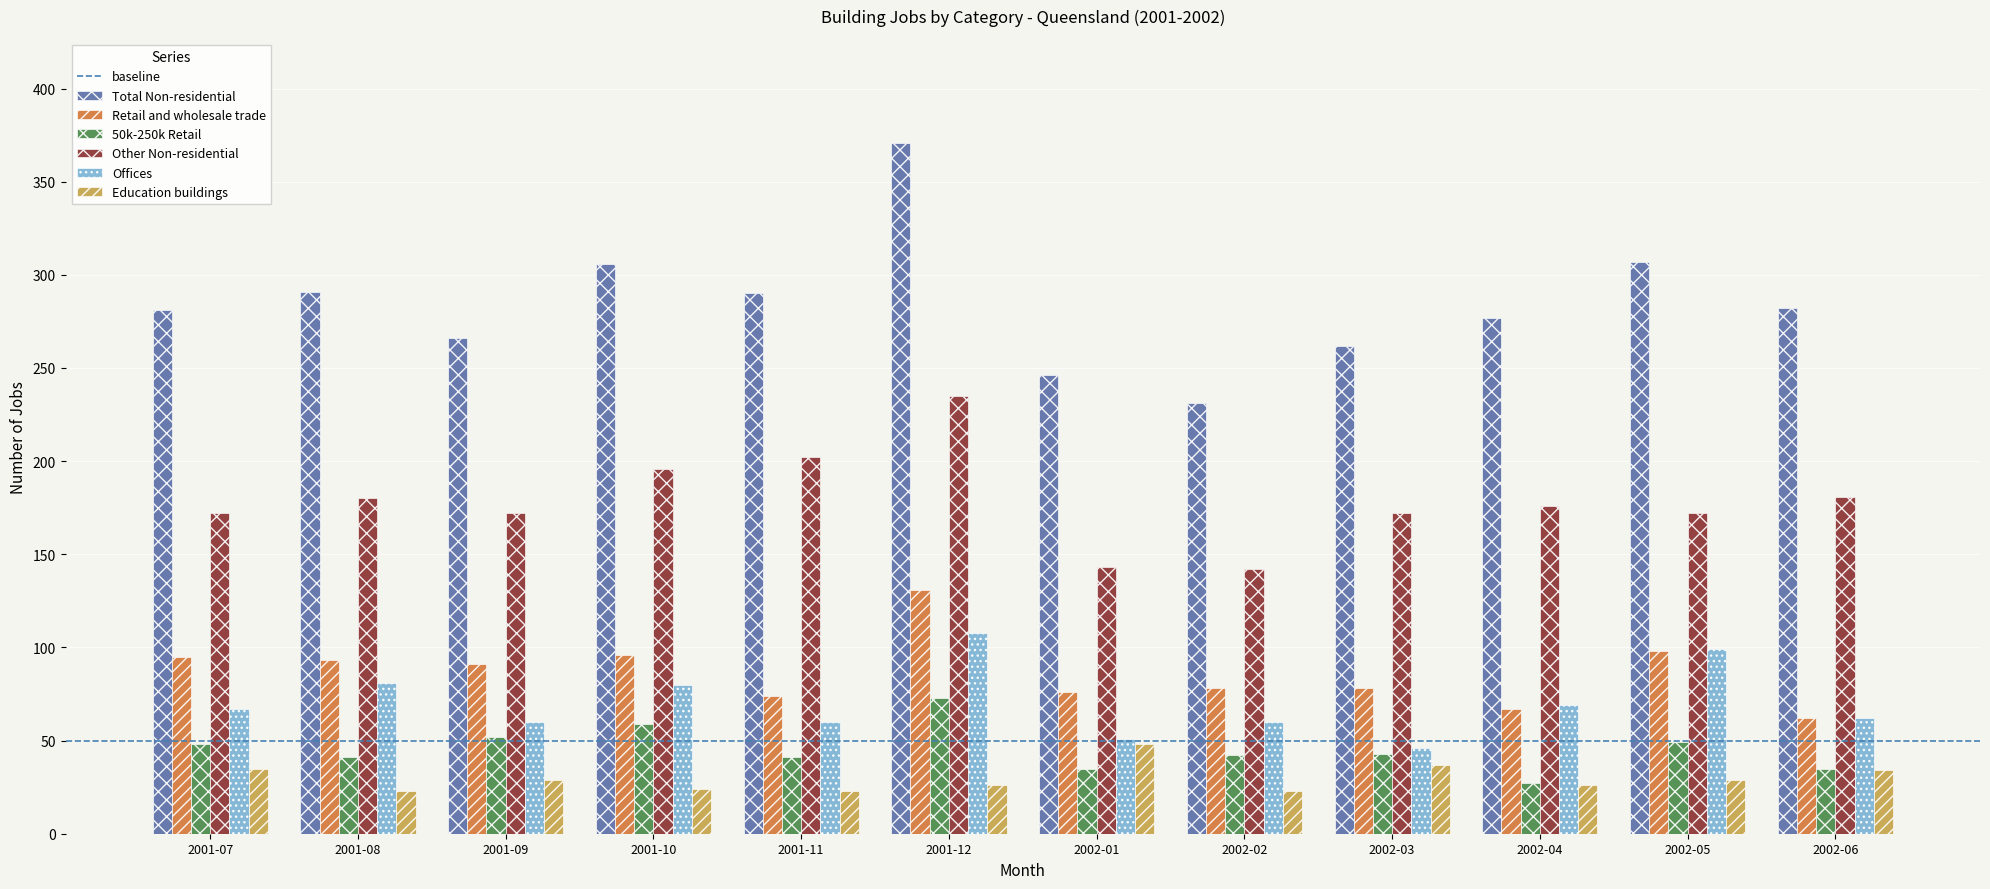

Read the Other Non-residential value at 2001-10, to the nearest 10.

200